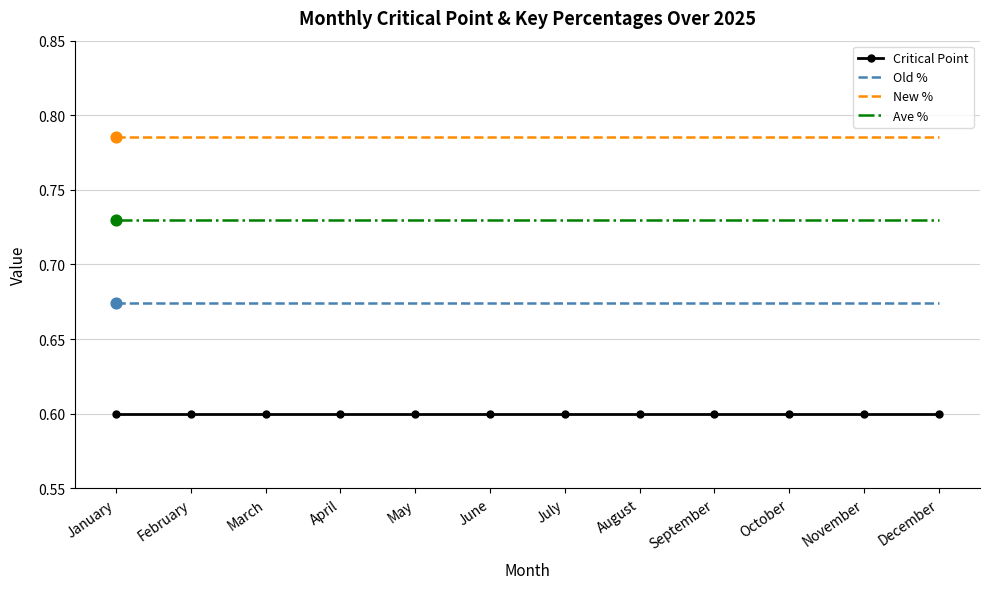

What is the total value across all series at July?

2.8